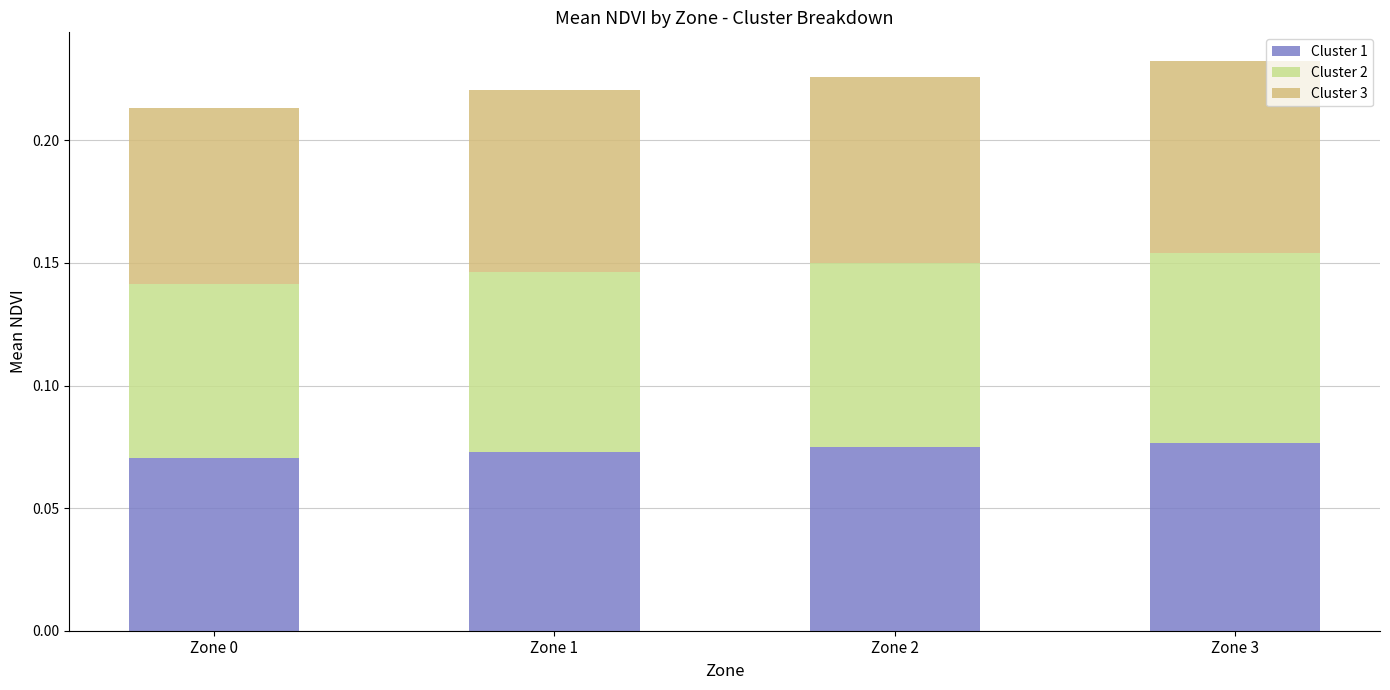

What are all the series names shown in the legend?

Cluster 1, Cluster 2, Cluster 3